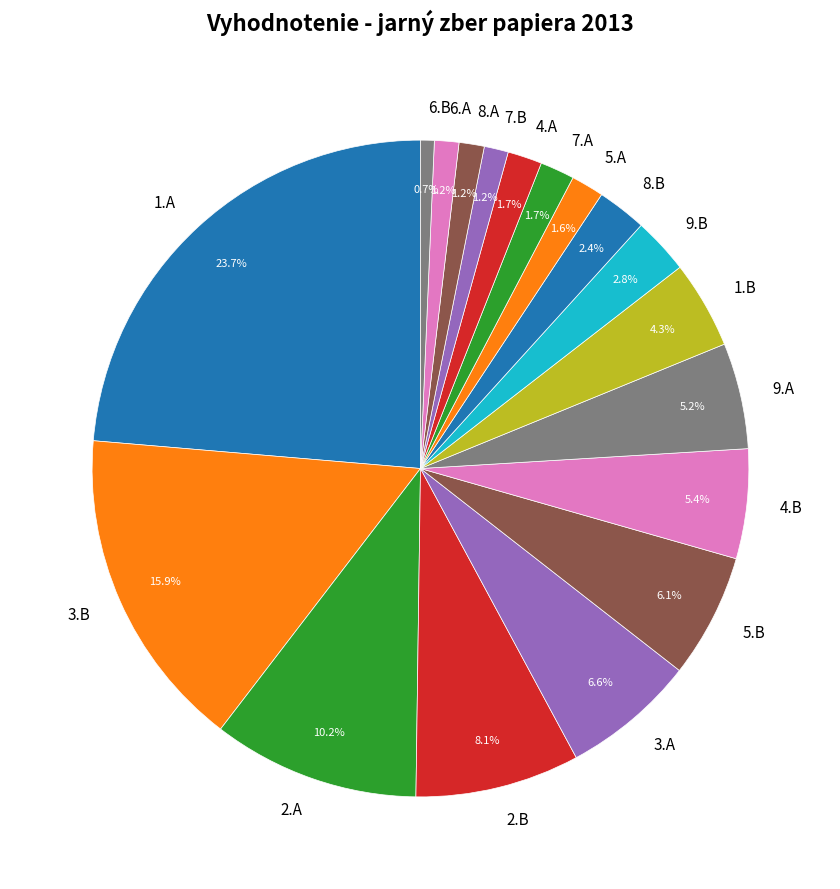

Which has a higher value, 5.A or 9.A?

9.A